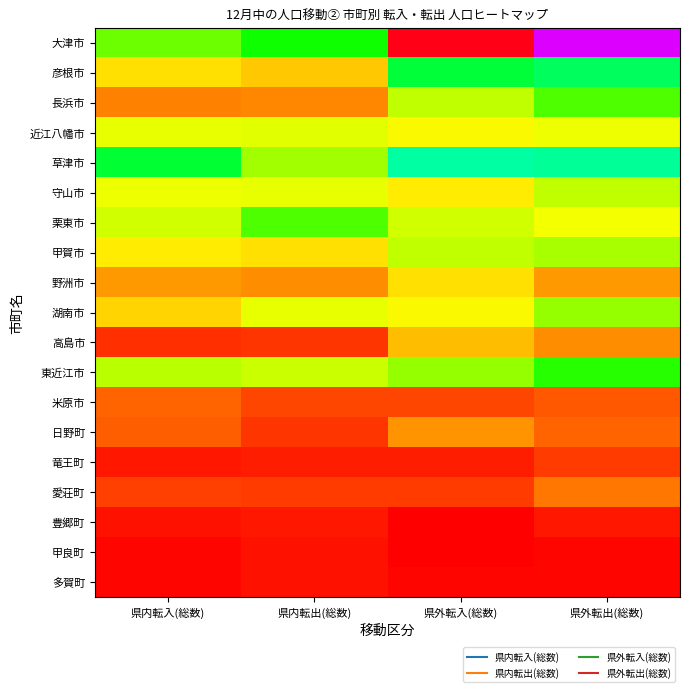

At which category is the sum across all series the highest?

県外転出(総数)